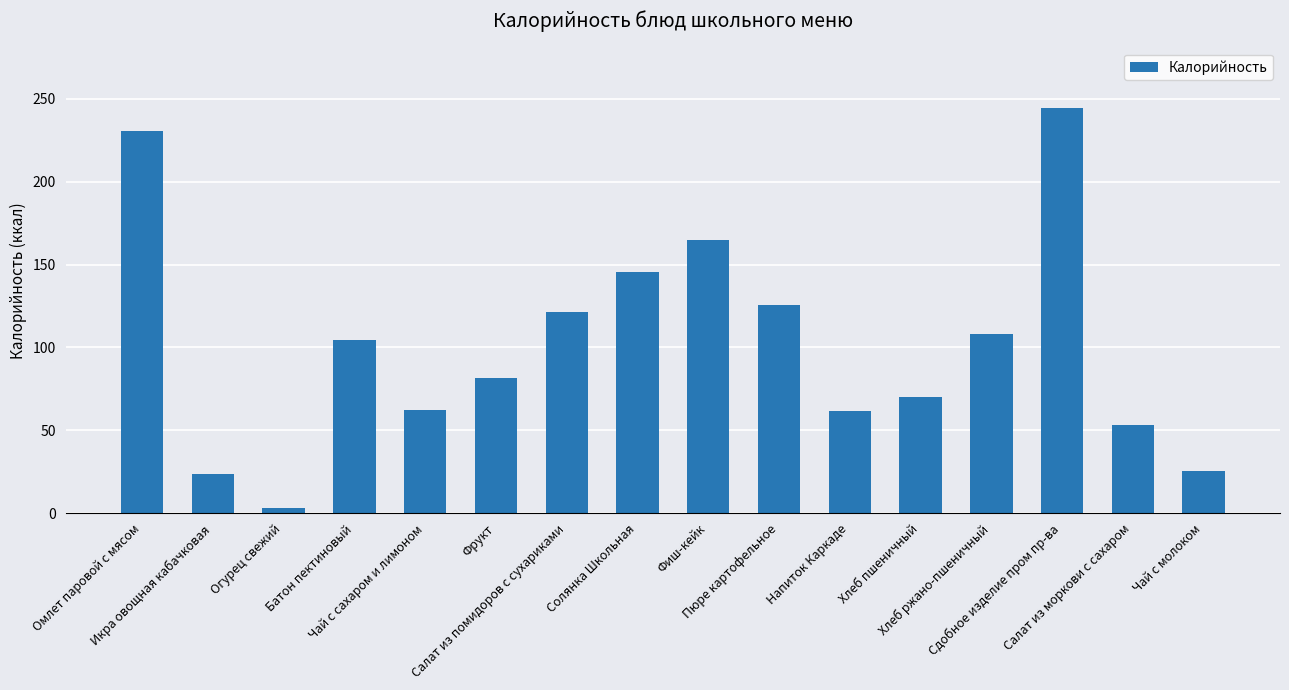

The chart shows a value of 21.5 at Батон пектиновый. True or false?

False